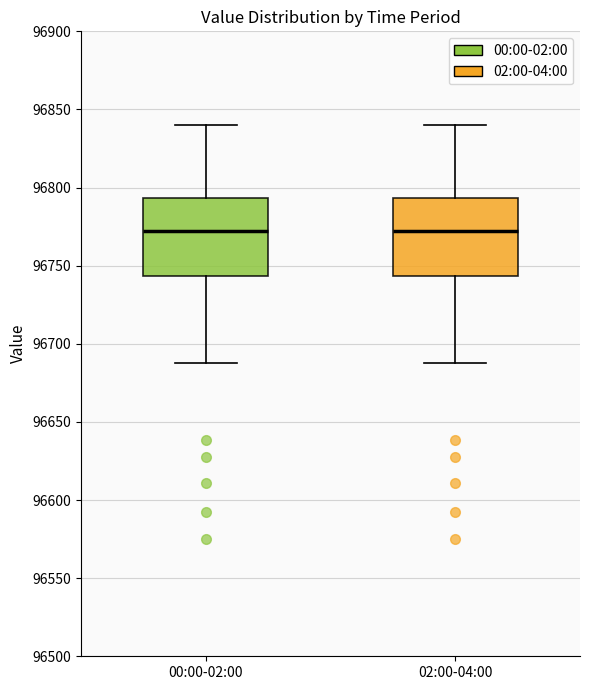

Where does the lower whisker of the box for 02:00-04:00 end on the y-axis? The values are not printed on the chart, so give them approximately, as read against the axis.

96690